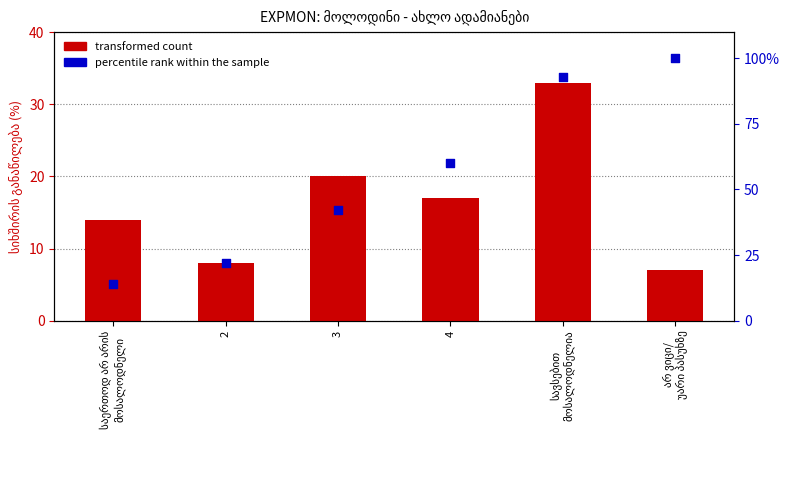

Which series has the widest spread of Y values?

percentile rank within the sample